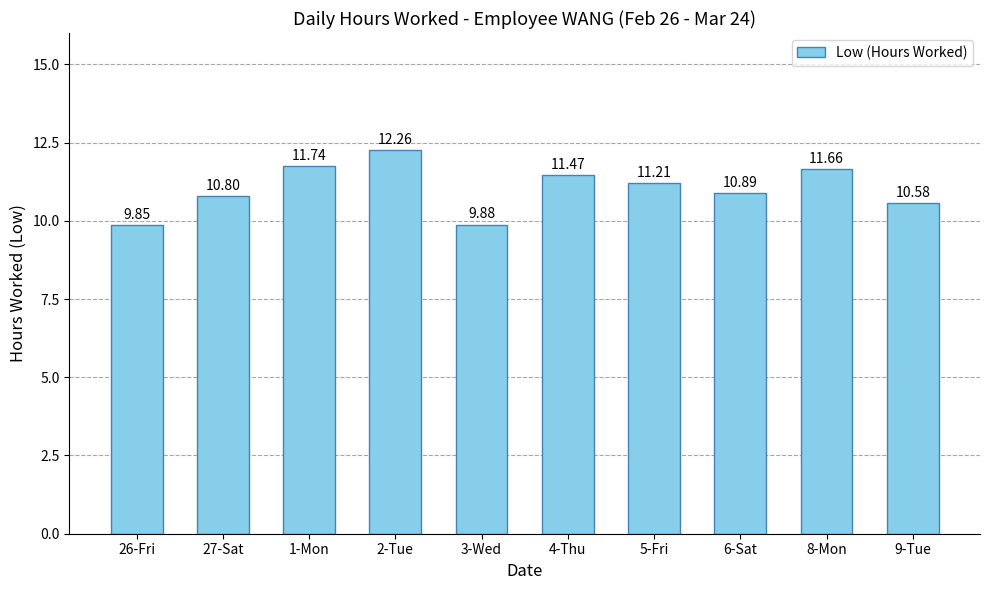

What value does the data have at 27-Sat?

10.8